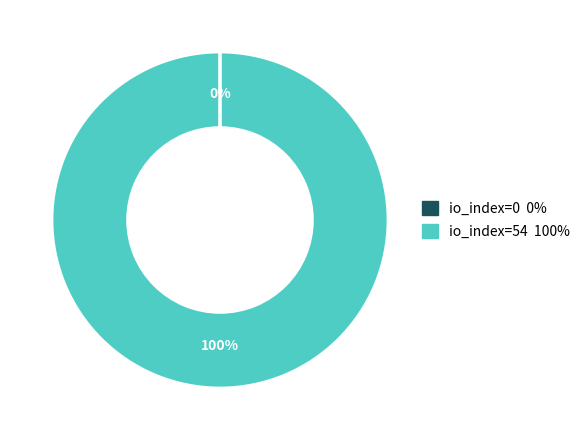

The io_index=54 slice represents 100% of the pie. True or false?

True